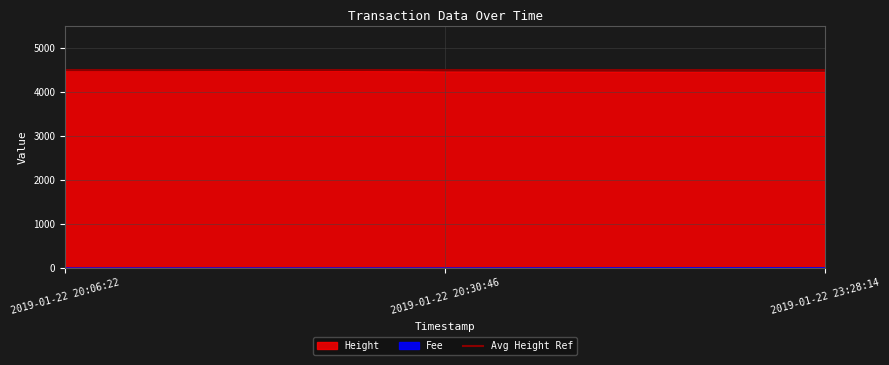

Reading left to right, transcribe all the data shown in this chart.

Fee: 0.1	0.6	7.8
Height: 4506.0	4459.0	4453.0